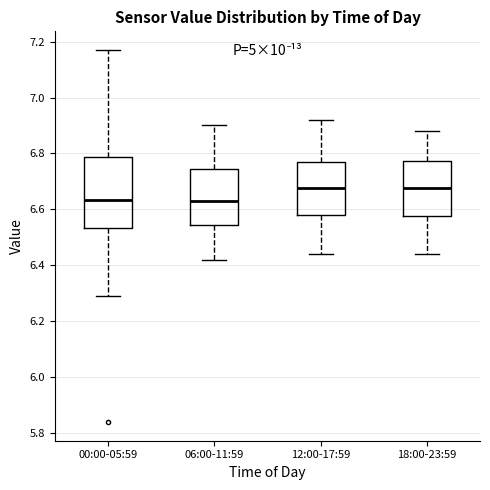

Reading left to right, transcribe this box plot: for each box, give where its median line is, the range the box spans, and where its two whiskers end, as read against the y-axis. The values are not printed on the chart, so give them approximately, as read against the axis.

00:00-05:59: median 6.64, box 6.54 to 6.78, whiskers 6.30 to 7.18
06:00-11:59: median 6.64, box 6.54 to 6.74, whiskers 6.42 to 6.90
12:00-17:59: median 6.68, box 6.58 to 6.78, whiskers 6.44 to 6.92
18:00-23:59: median 6.68, box 6.58 to 6.78, whiskers 6.44 to 6.88